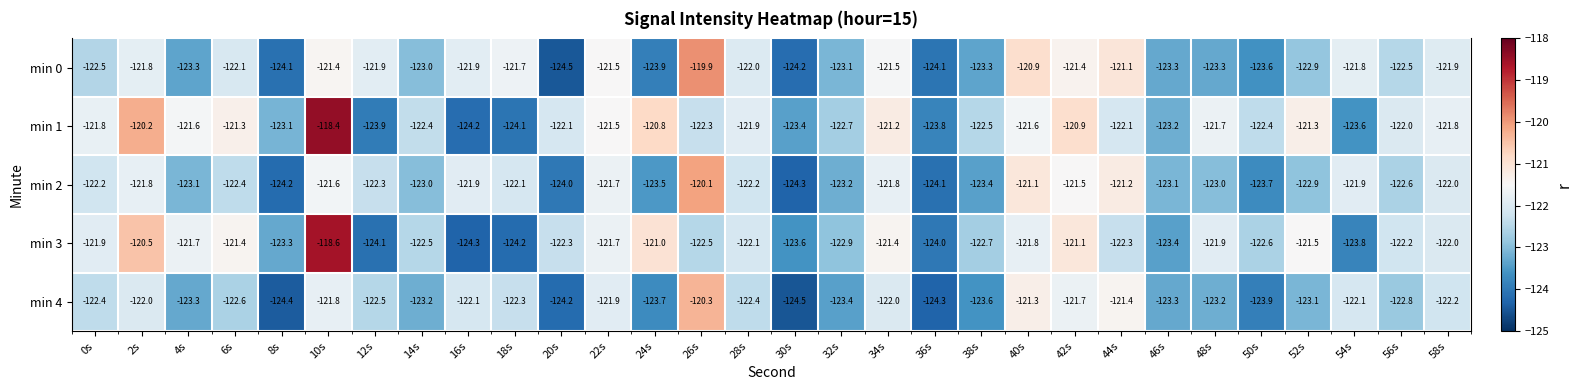

List the labels in order of min 1 value, largest first.

10s, 2s, 24s, 42s, 34s, 52s, 6s, 22s, 4s, 40s, 48s, 0s, 58s, 28s, 56s, 20s, 44s, 26s, 14s, 50s, 38s, 32s, 8s, 46s, 30s, 54s, 36s, 12s, 18s, 16s